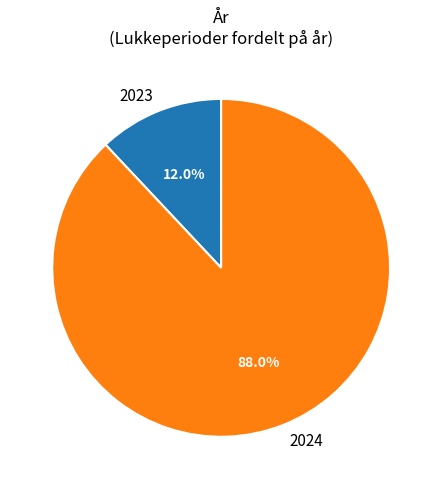

Is there a majority slice in this chart?

Yes